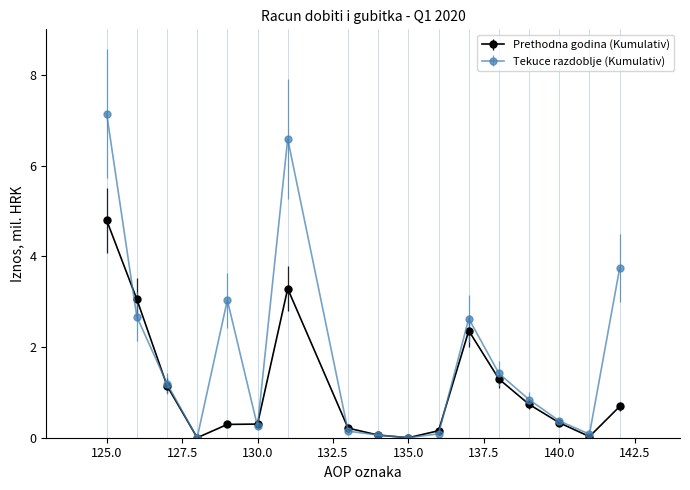

Which series has the largest range (max minus min)?

Tekuce razdoblje (Kumulativ)